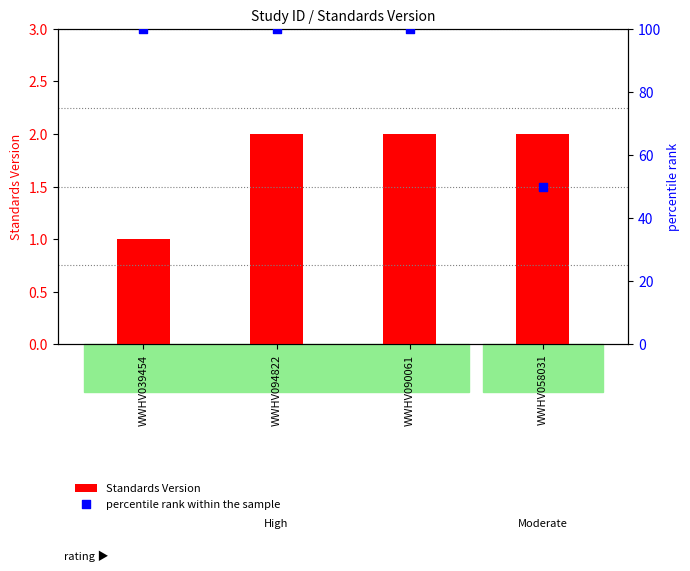

What is the total value across all series at WWHV094822?

102